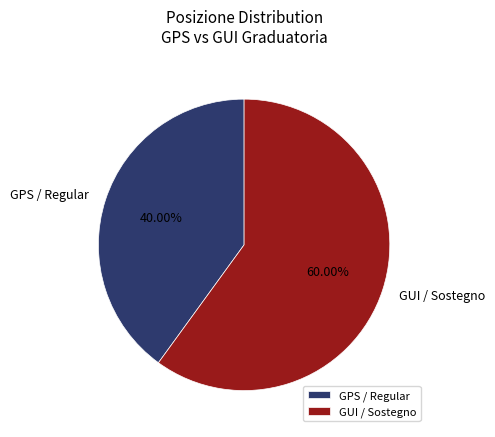

Rank the categories by value from highest to lowest.

GUI / Sostegno, GPS / Regular